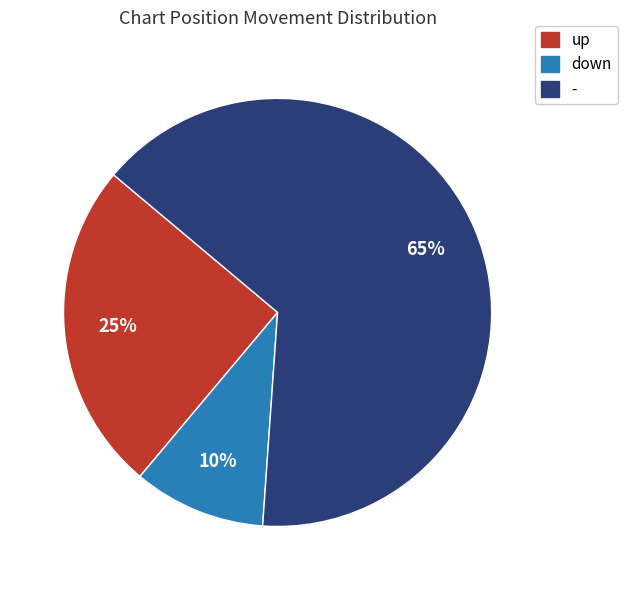

What percentage is the up slice, to the nearest percent?

25%